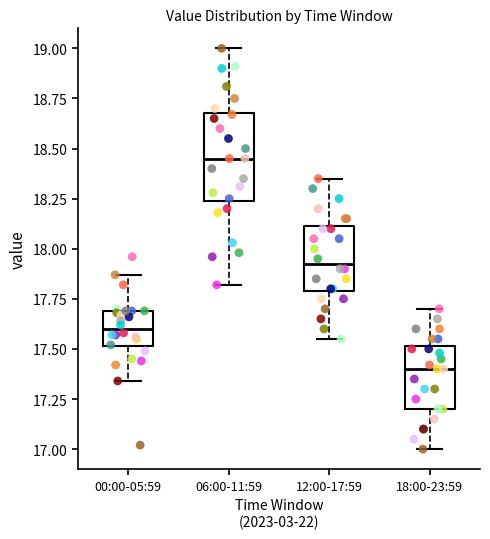

Comparing the boxes themselves (not the whiskers), which one is the tallest?

06:00-11:59